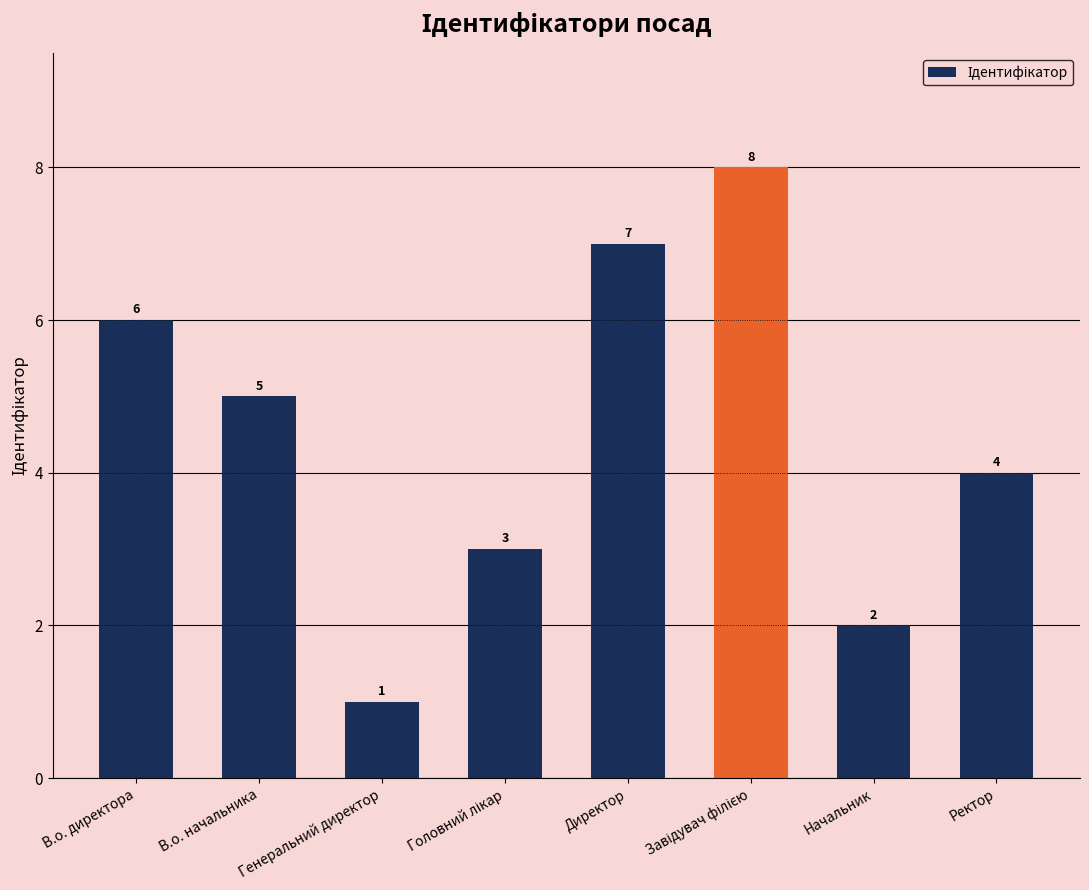

What is the sum of all values?

36